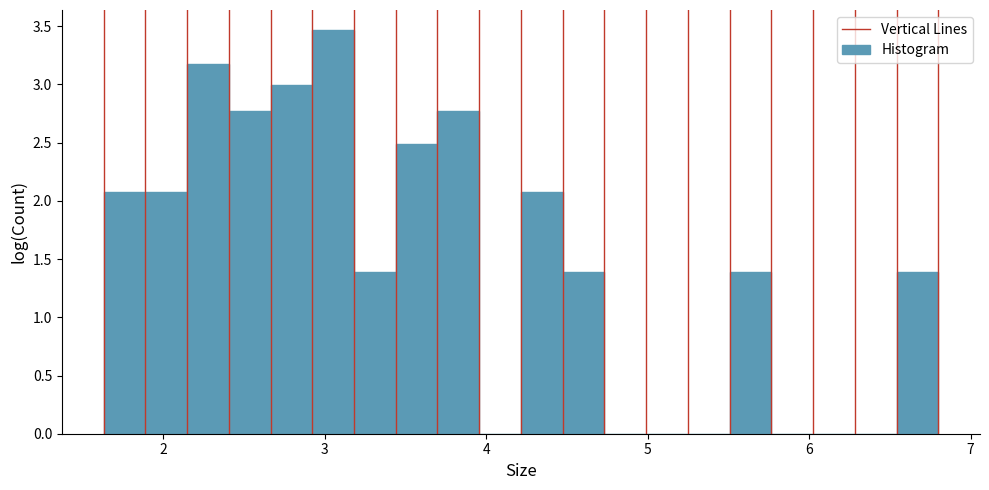

Around what value on the x-axis is the tallest bar? Give the approximate position of its centre, as read against the axis.

3.1